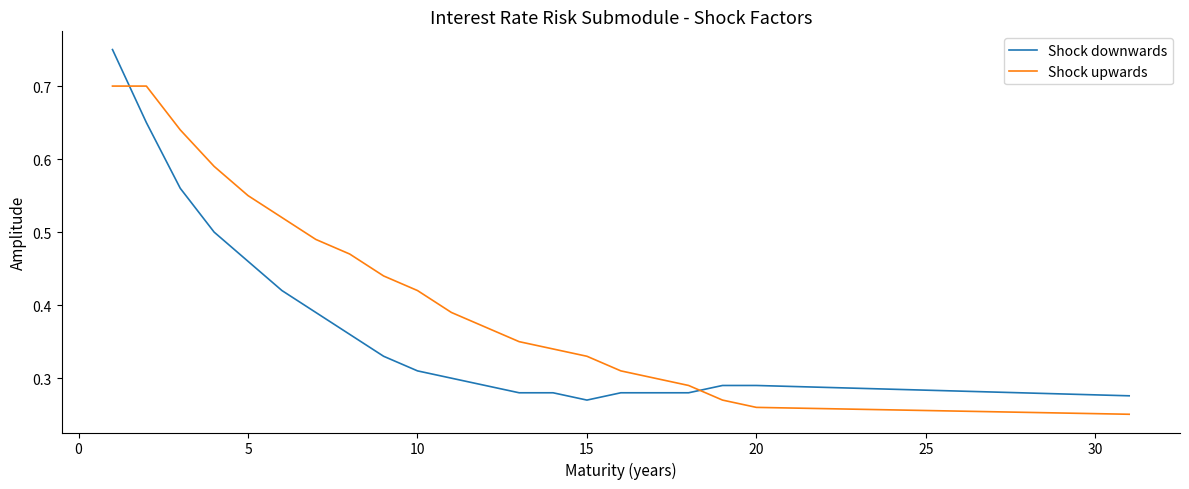

Which series ends up on top after the final intersection of Shock upwards and Shock downwards?

Shock downwards